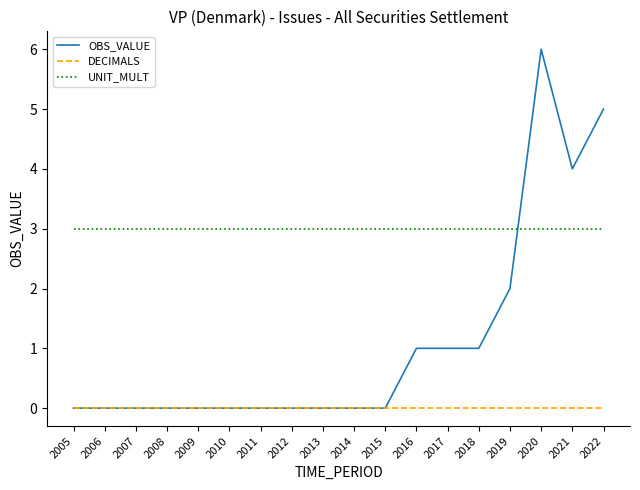

What is the difference between the highest and lowest values at 2017?

3